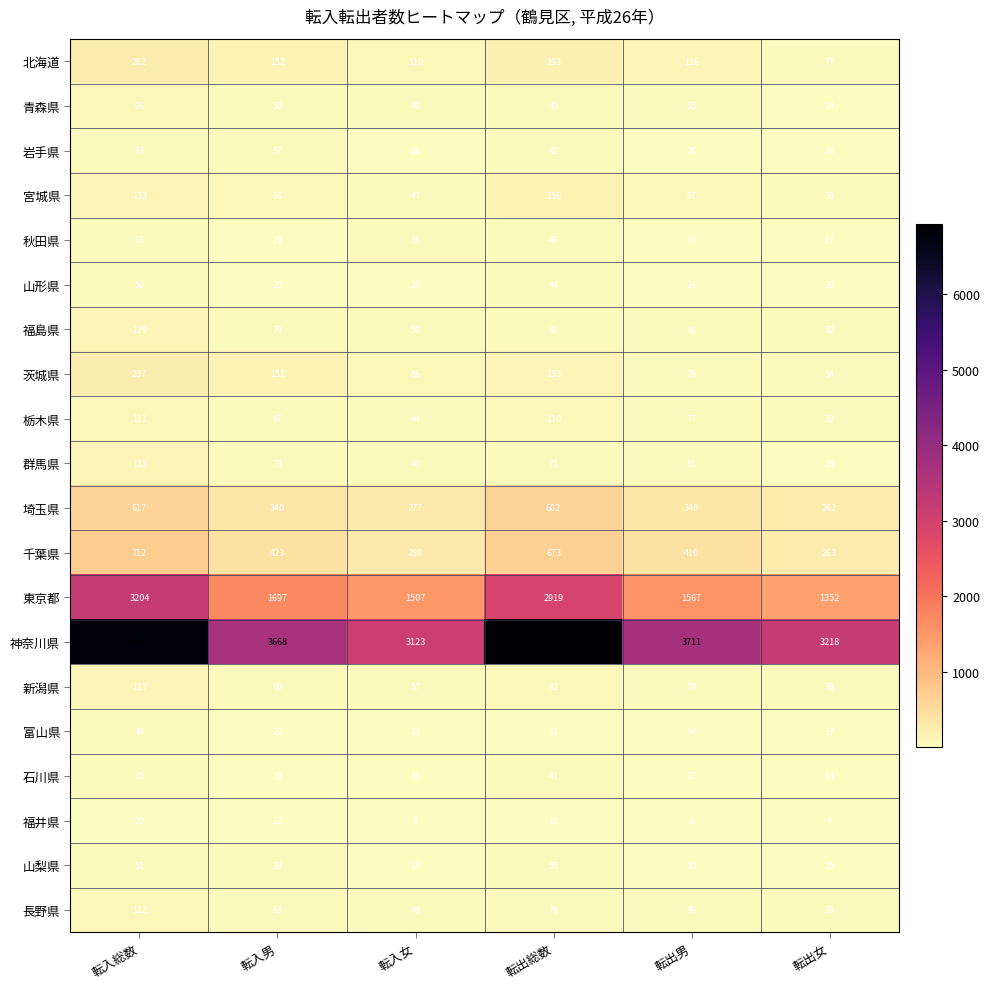

Where does the 青森県 series first go above 49?

転入総数